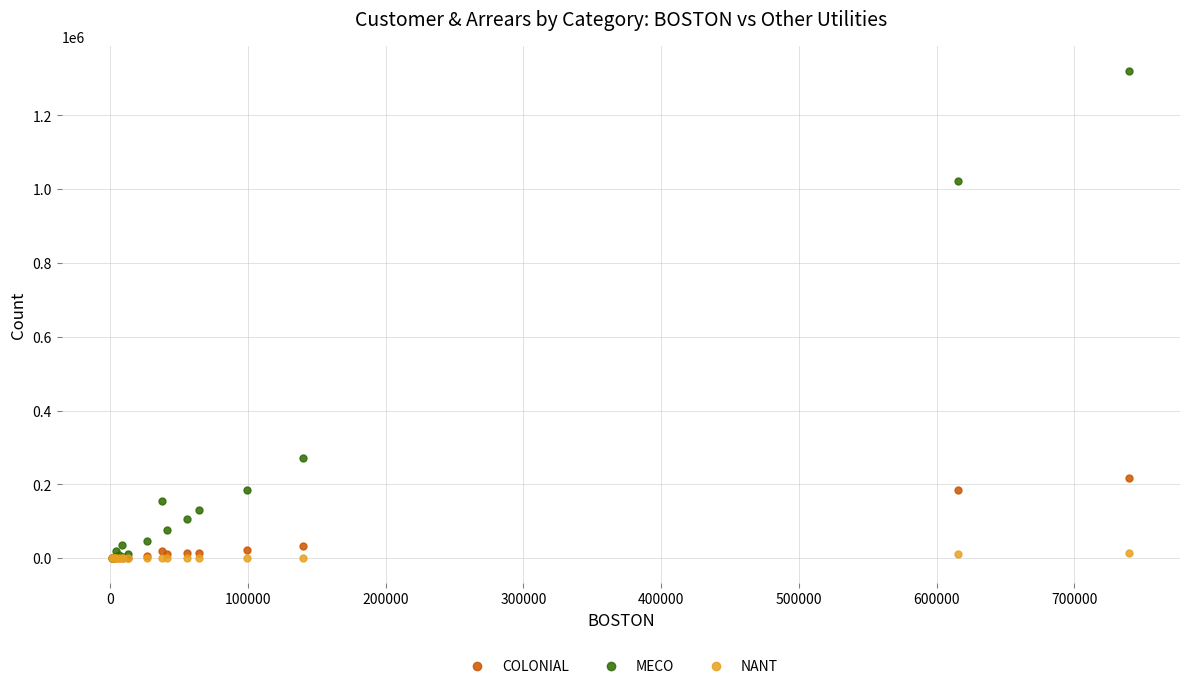

True or false: MECO has more than 0 points higher than both neighbors.

True